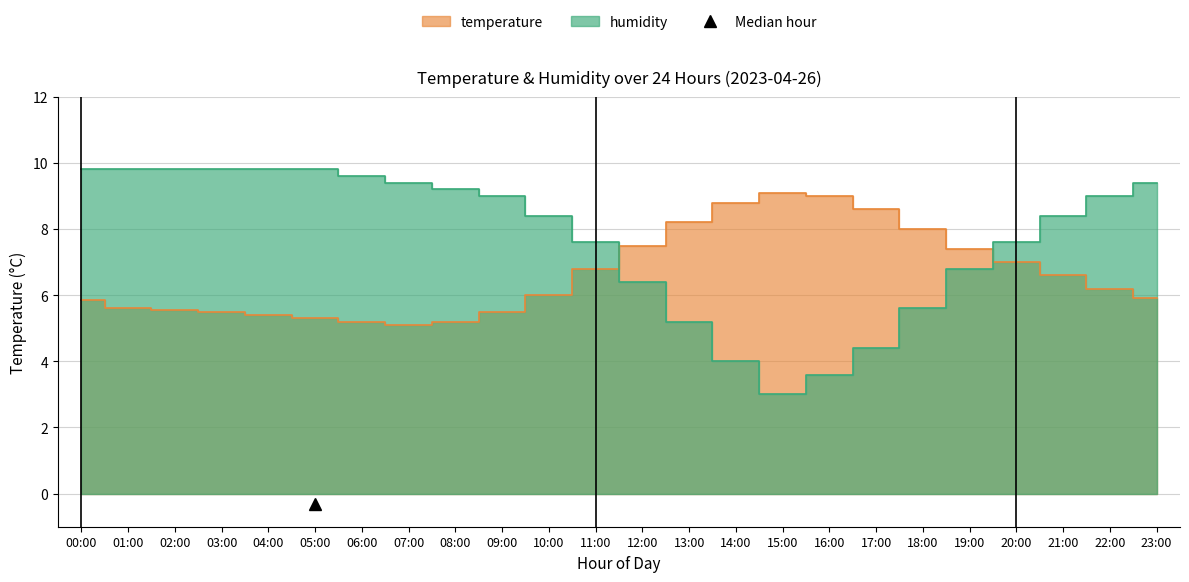

Count the number of categories in the chart.

24